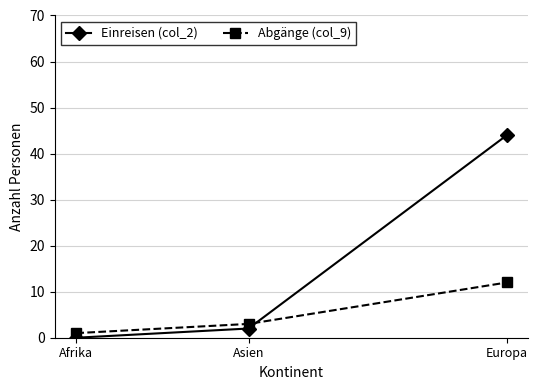

Is the value of Abgänge (col_9) at Afrika greater than the value of Einreisen (col_2) at Asien?

No